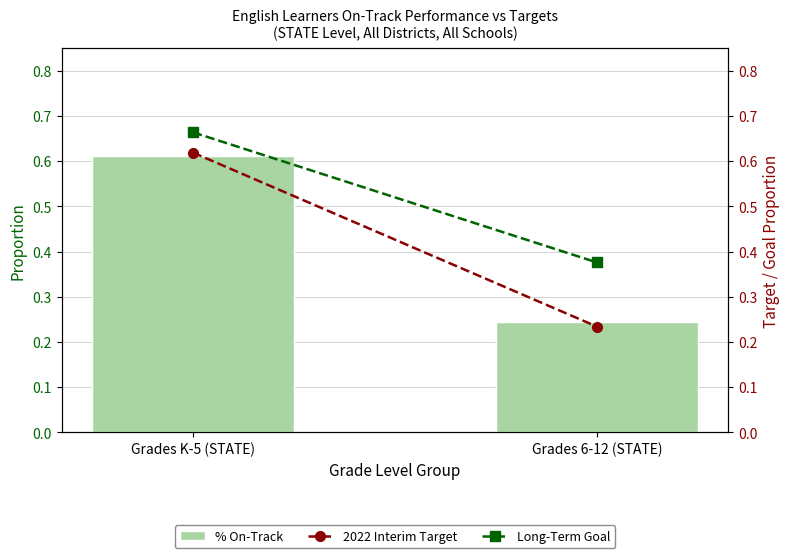

What is the average value of the Long-Term Goal series?

0.5